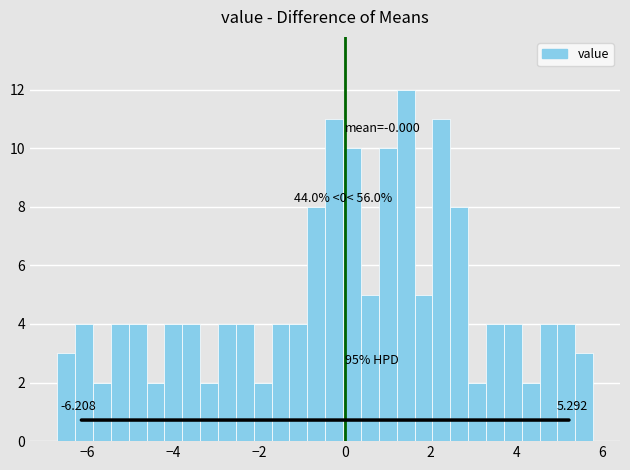

Read against the x-axis, roughly where is the centre of the tallest bar?

1.4